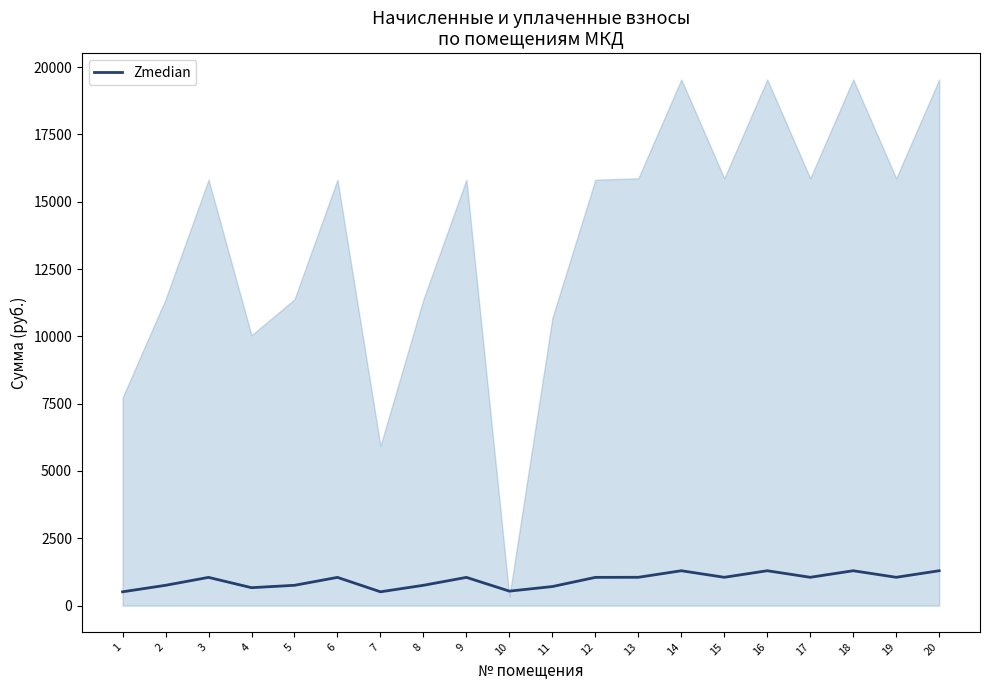

At which category does the chart reach its minimum across all series?

1